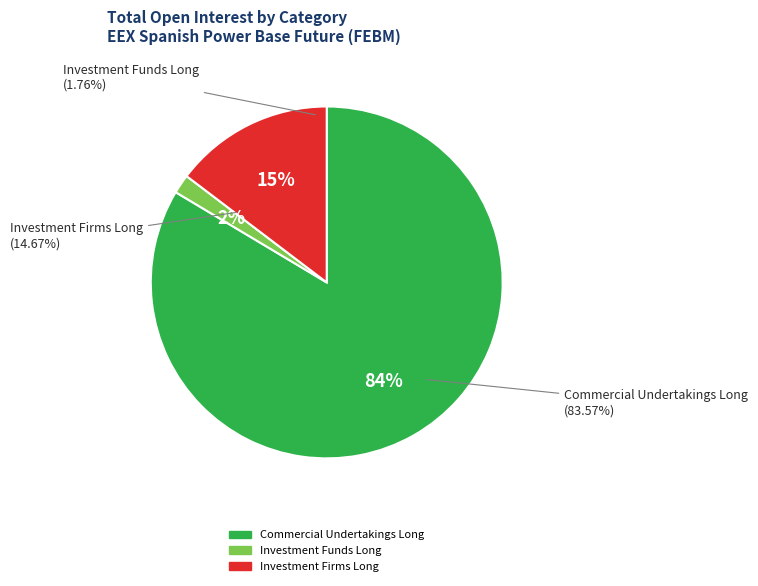

True or false: Investment Firms Long accounts for 6% of the total.

False